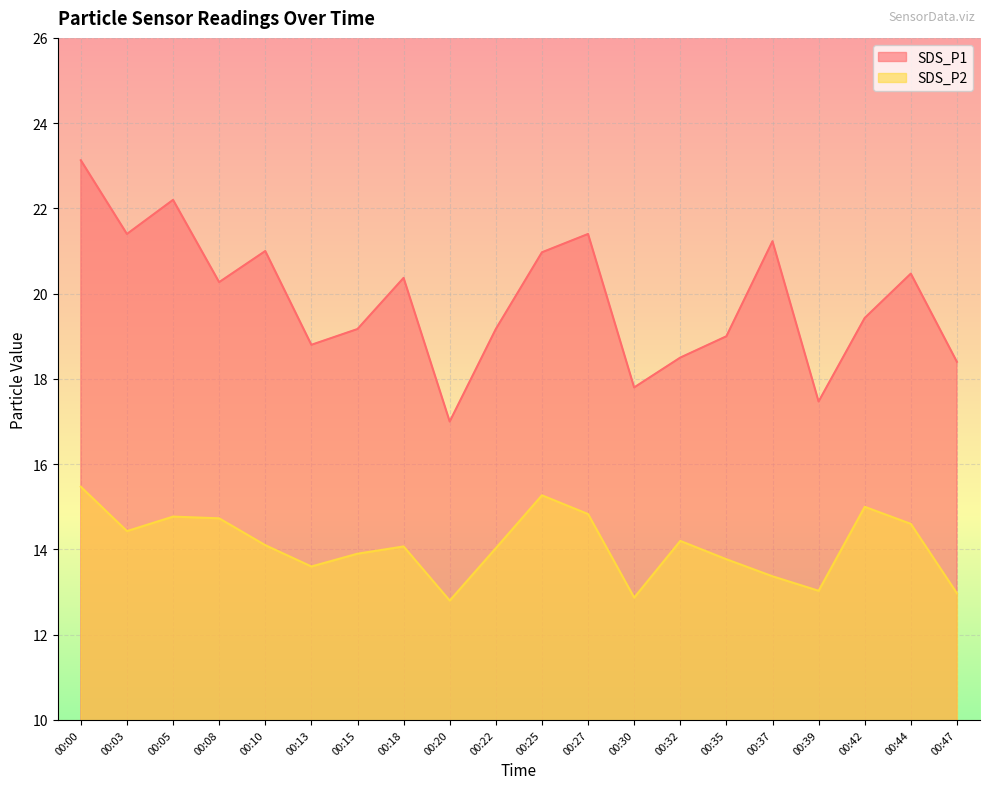

How many values in the SDS_P2 series exceed 14?

12